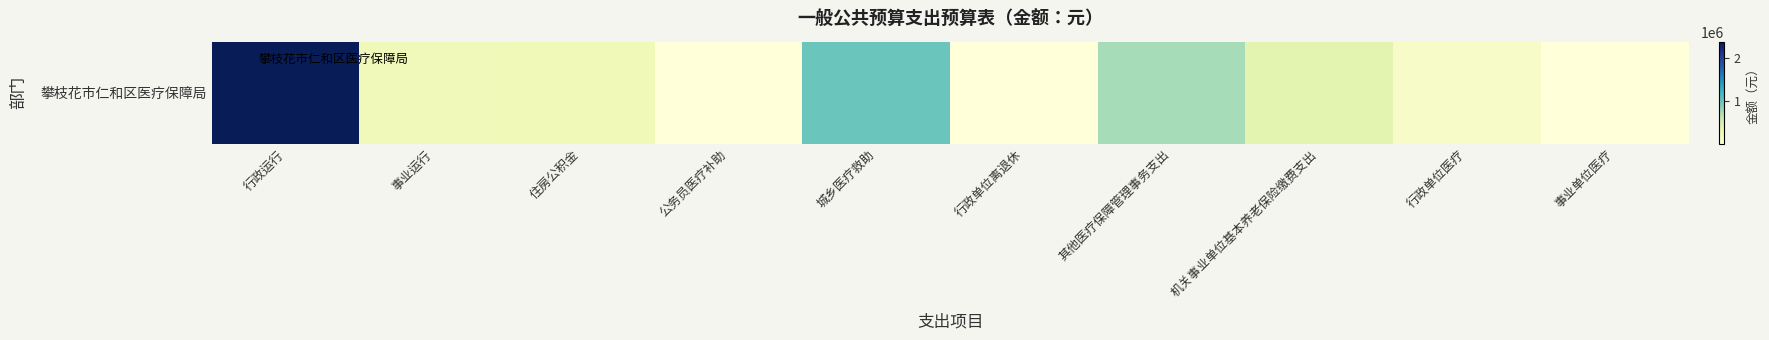

How many categories are shown in the chart?

10